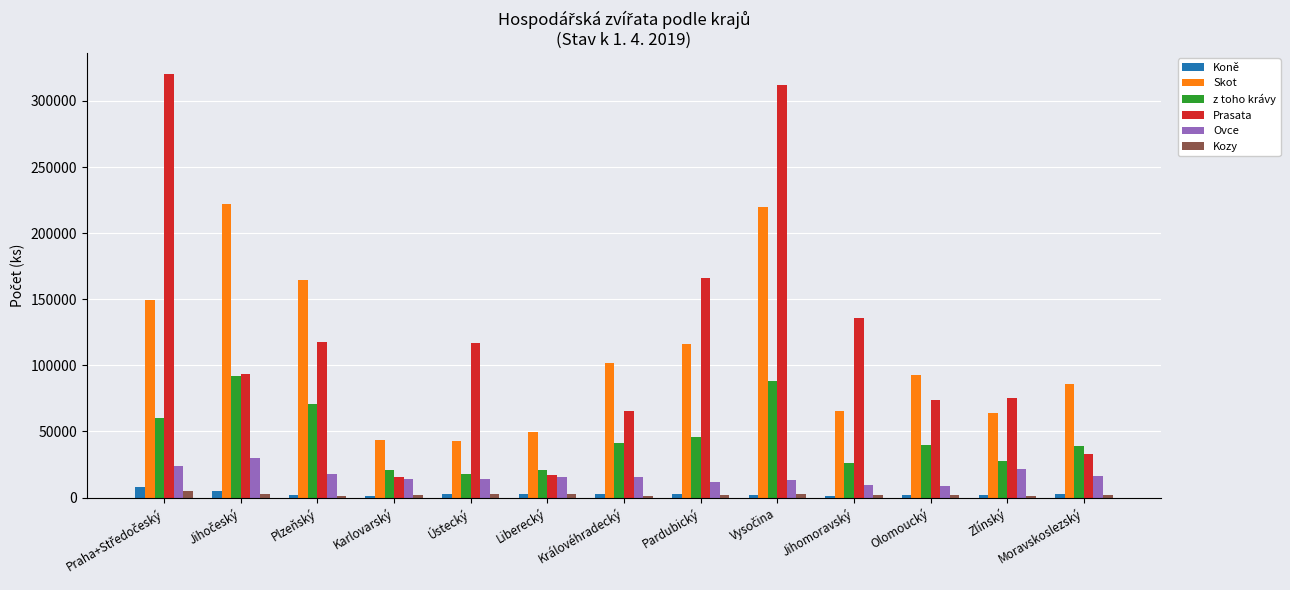

The value of Prasata at Zlínský is 75377. True or false?

True